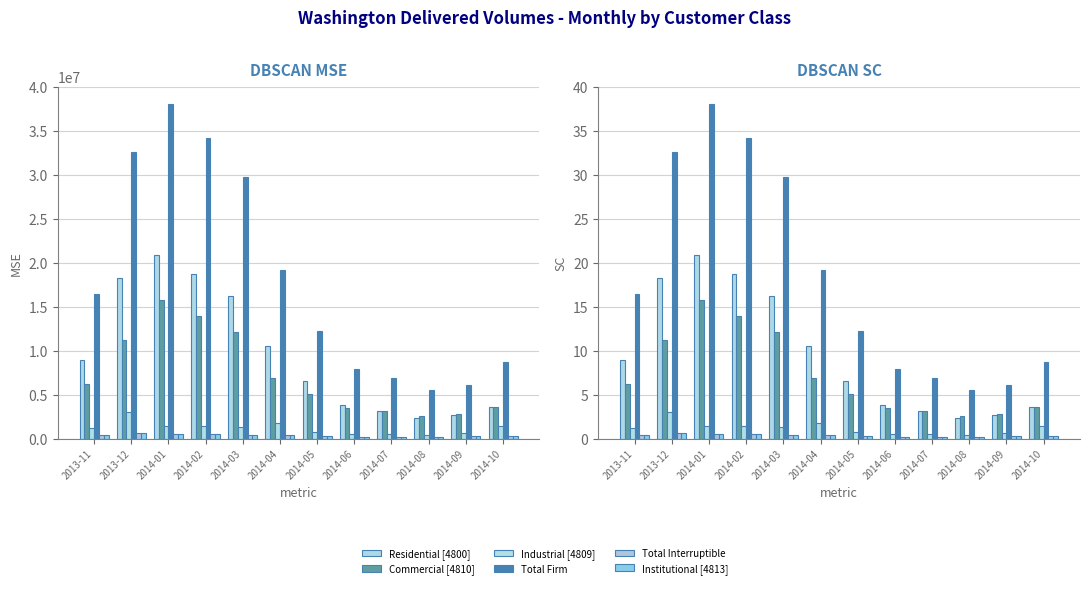

Reading left to right, what are all the values shown in this chart?

Residential [4800]: 2013-11=9.0	2013-12=18.3	2014-01=20.9	2014-02=18.7	2014-03=16.3	2014-04=10.5	2014-05=6.5	2014-06=3.8	2014-07=3.2	2014-08=2.4	2014-09=2.7	2014-10=3.6
Commercial [4810]: 2013-11=6.2	2013-12=11.2	2014-01=15.8	2014-02=14.0	2014-03=12.1	2014-04=6.9	2014-05=5.0	2014-06=3.5	2014-07=3.1	2014-08=2.6	2014-09=2.8	2014-10=3.6
Industrial [4809]: 2013-11=1.2	2013-12=3.1	2014-01=1.4	2014-02=1.4	2014-03=1.3	2014-04=1.8	2014-05=0.7	2014-06=0.6	2014-07=0.6	2014-08=0.5	2014-09=0.6	2014-10=1.5
Total Firm: 2013-11=16.5	2013-12=32.6	2014-01=38.1	2014-02=34.1	2014-03=29.7	2014-04=19.2	2014-05=12.3	2014-06=7.9	2014-07=6.9	2014-08=5.5	2014-09=6.1	2014-10=8.7
Total Interruptible: 2013-11=0.5	2013-12=0.6	2014-01=0.6	2014-02=0.5	2014-03=0.5	2014-04=0.4	2014-05=0.3	2014-06=0.2	2014-07=0.2	2014-08=0.2	2014-09=0.3	2014-10=0.3
Institutional [4813]: 2013-11=0.5	2013-12=0.6	2014-01=0.5	2014-02=0.5	2014-03=0.4	2014-04=0.4	2014-05=0.3	2014-06=0.2	2014-07=0.2	2014-08=0.2	2014-09=0.3	2014-10=0.3